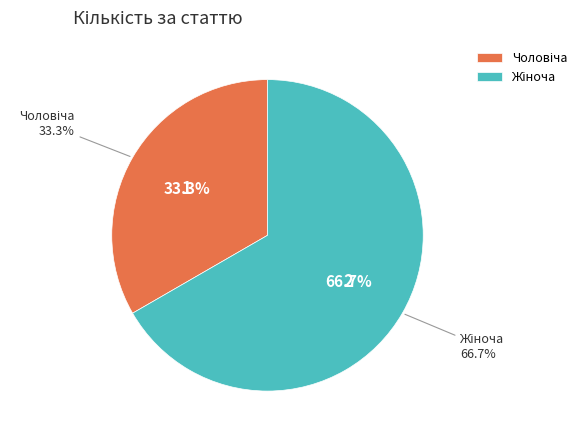

Which has a higher value, Чоловіча or Жіноча?

Жіноча